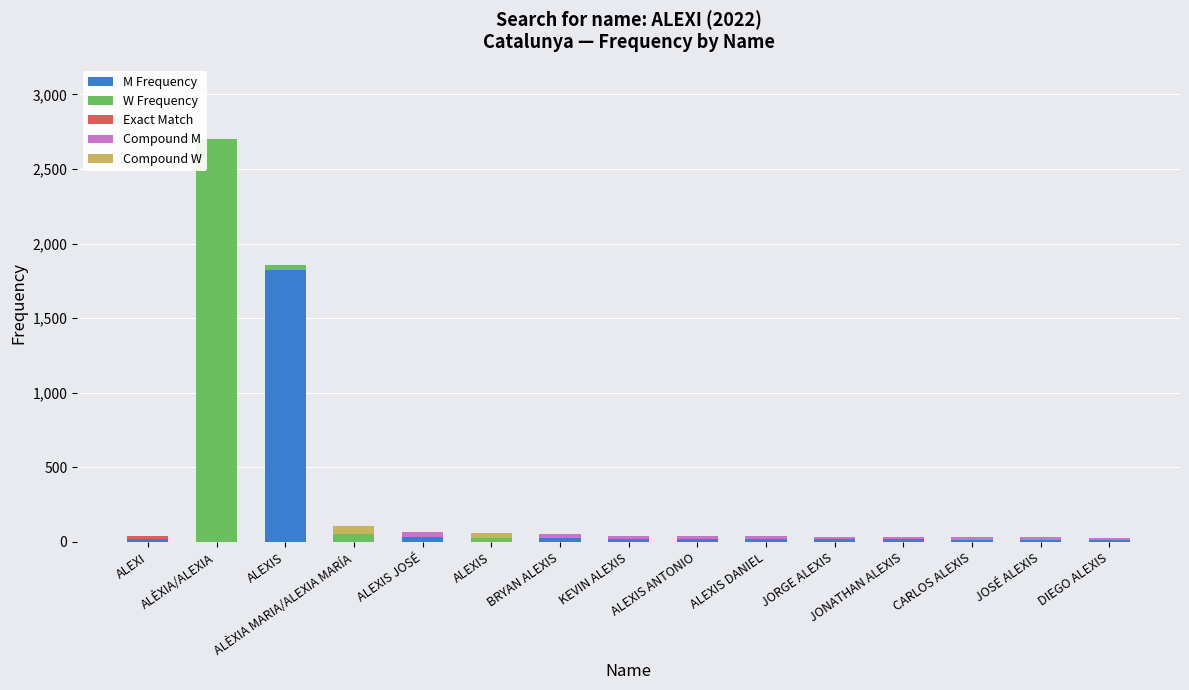

What is the difference between the maximum and minimum values in the W Frequency series?

2702